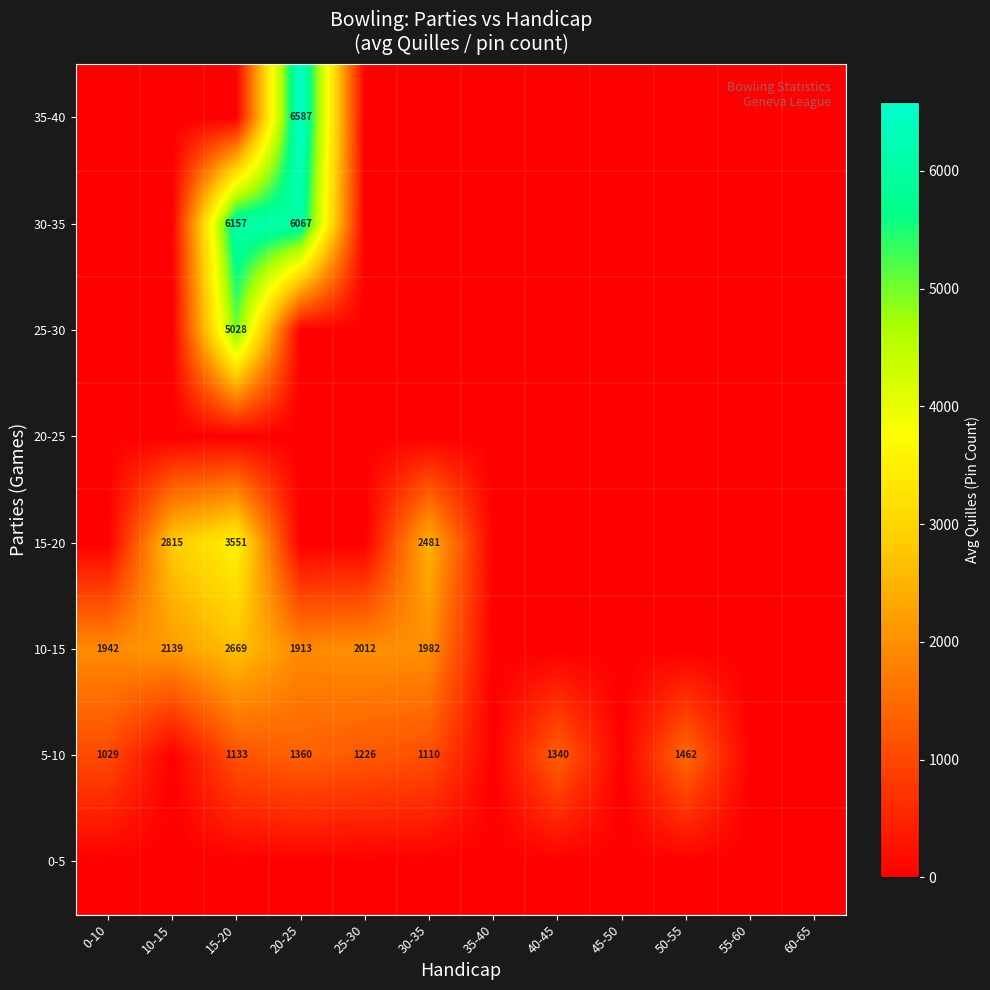

The value of 5-10 at 25-30 is 1226. True or false?

True